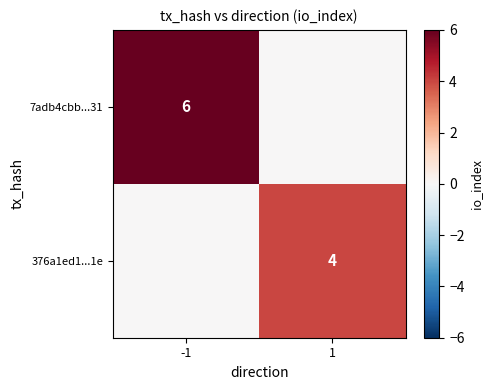

The 376a1ed1...1e series shows 1 at 1. True or false?

False